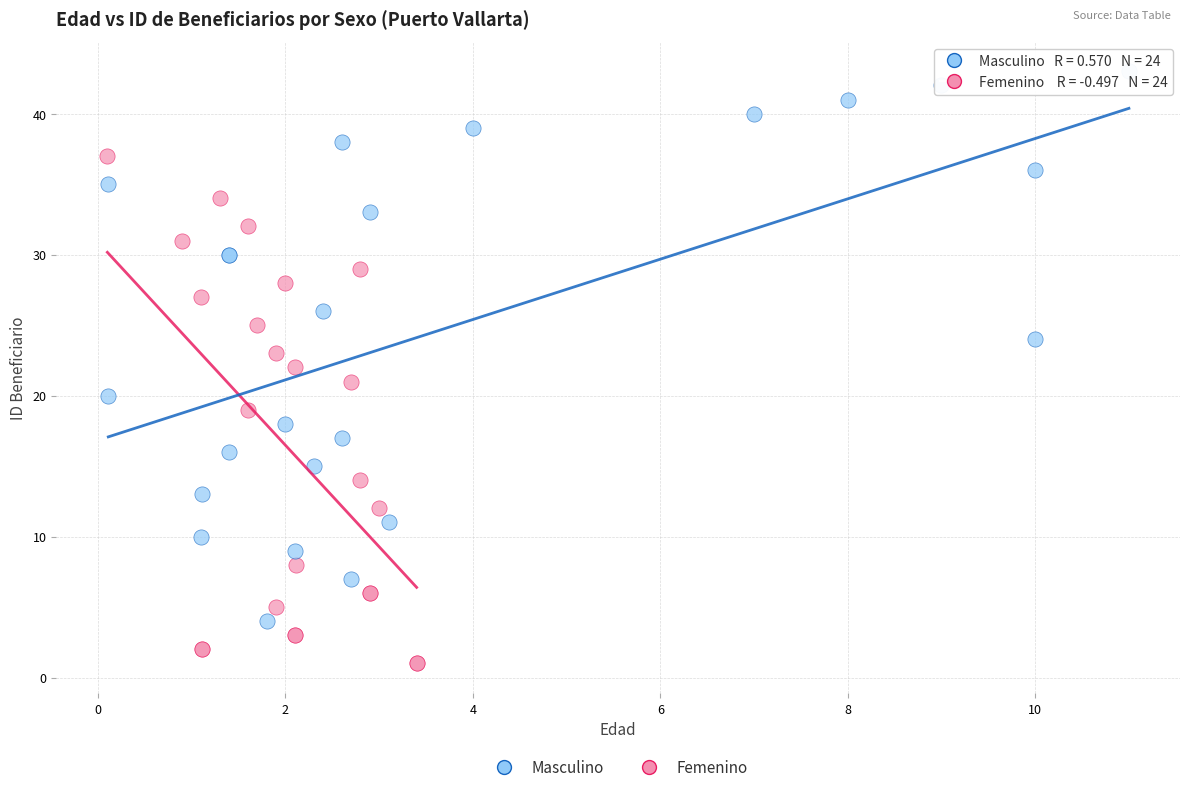

Which series reaches the minimum Y coordinate?

Femenino